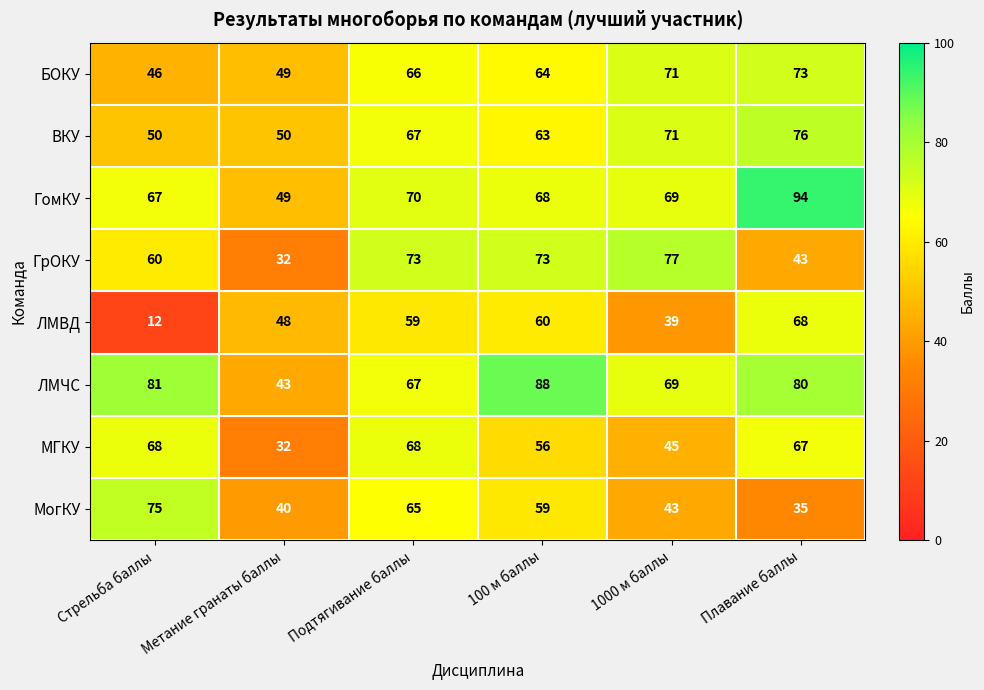

What is the spread (max minus min) of values at 100 м баллы?

32